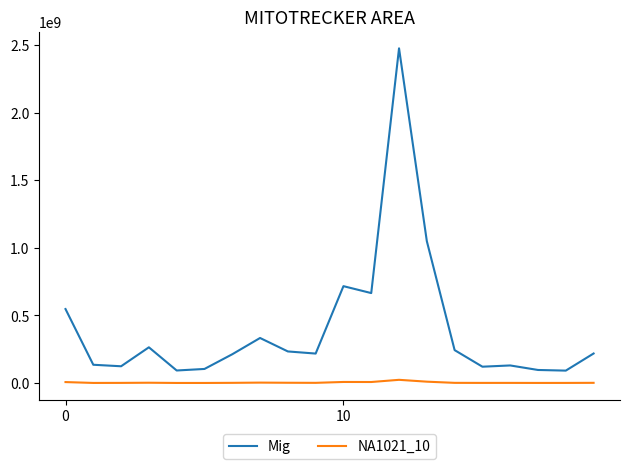

What is the maximum value for Mig?

2475220004